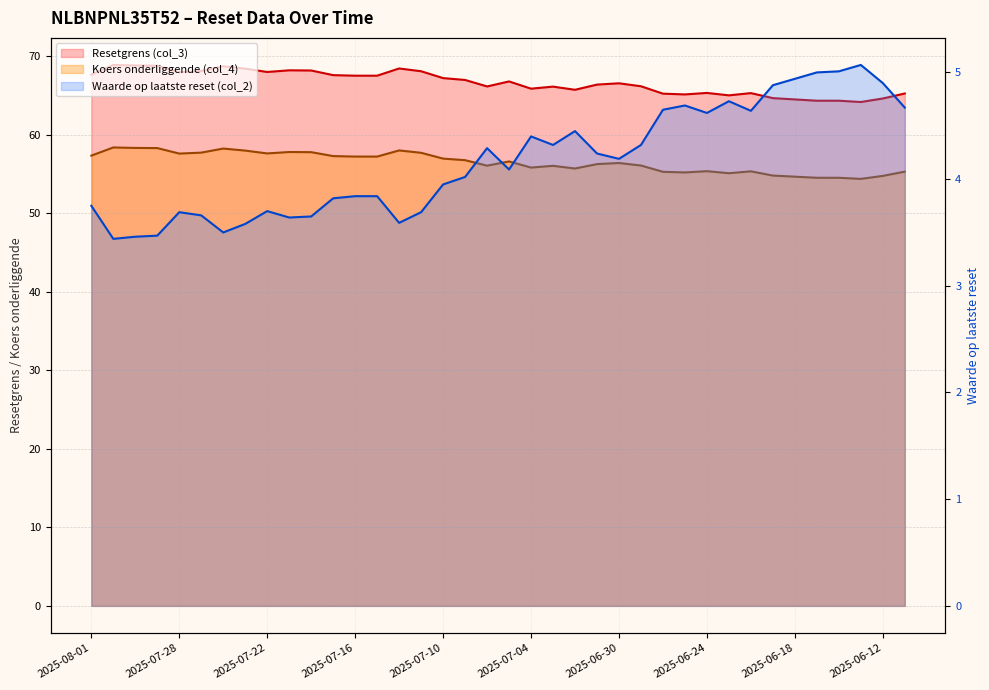

List the series in order of their overall mean, lowest first.

Waarde op laatste reset (col_2), Koers onderliggende (col_4), Resetgrens (col_3)